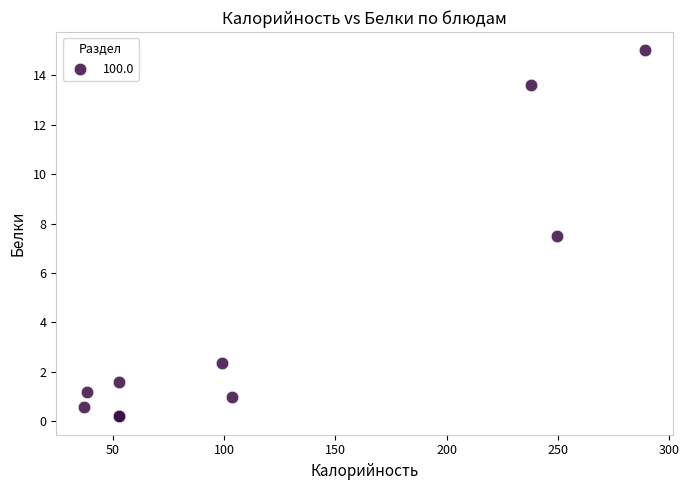

What Y value in the scatter plot is closest to 7?

7.5